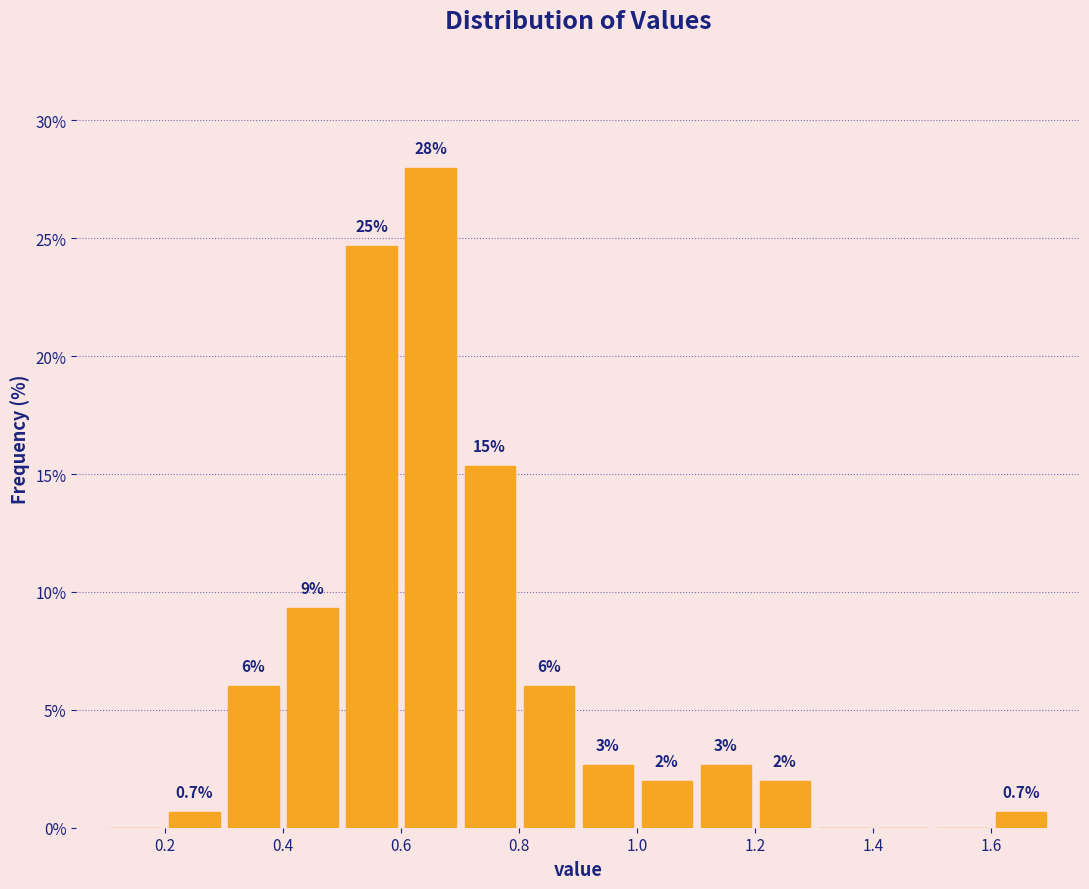

Over which range of the x-axis is the bar tallest?

0.6 to 0.7